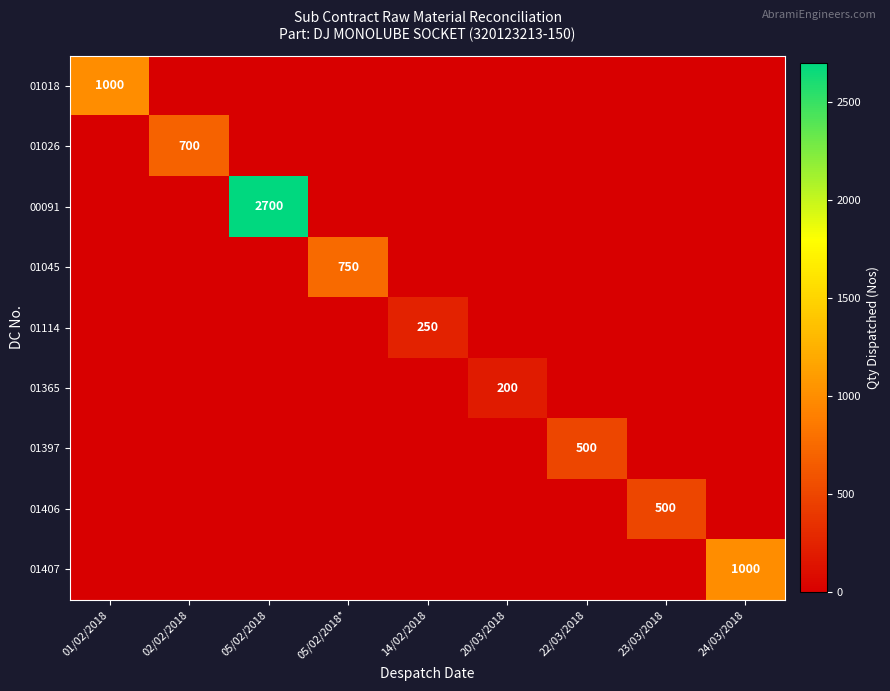

At how many categories does at least one series exceed 2177?

1